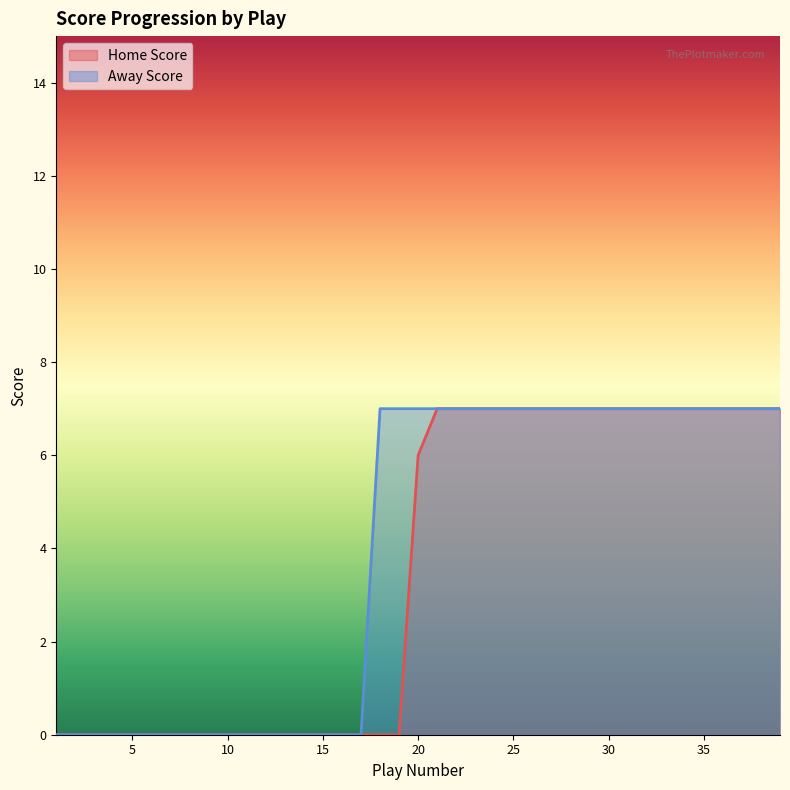

Rank the series by their average value, from highest to lowest.

Away Score, Home Score